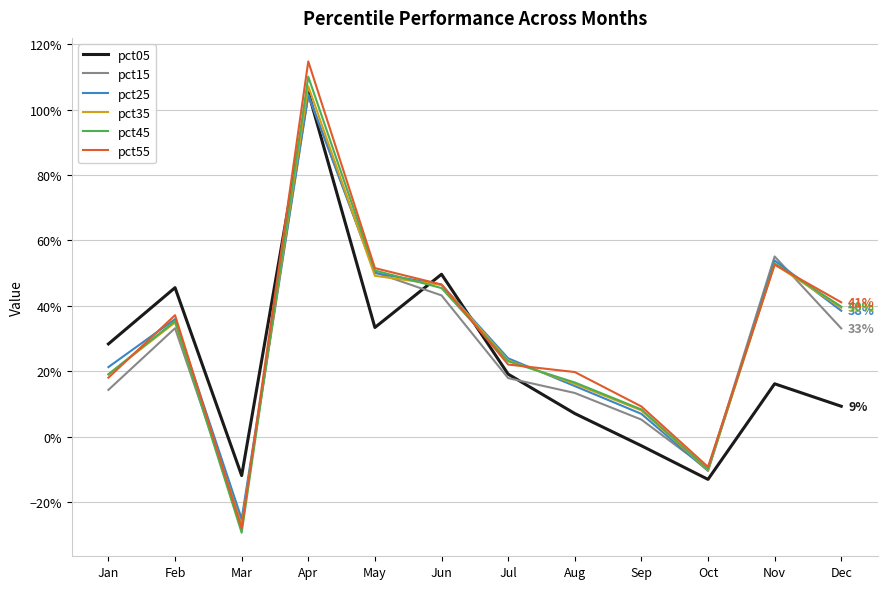

What is the average value of the pct55 series?

0.3